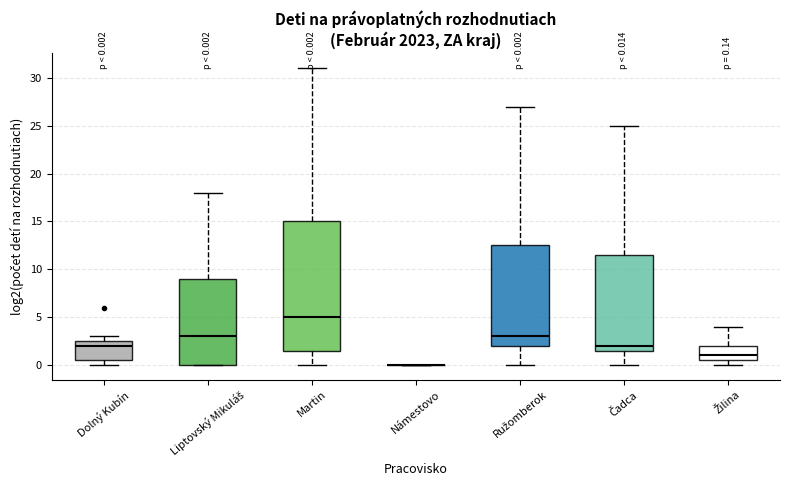

Comparing the boxes themselves (not the whiskers), which one is the tallest?

Martin